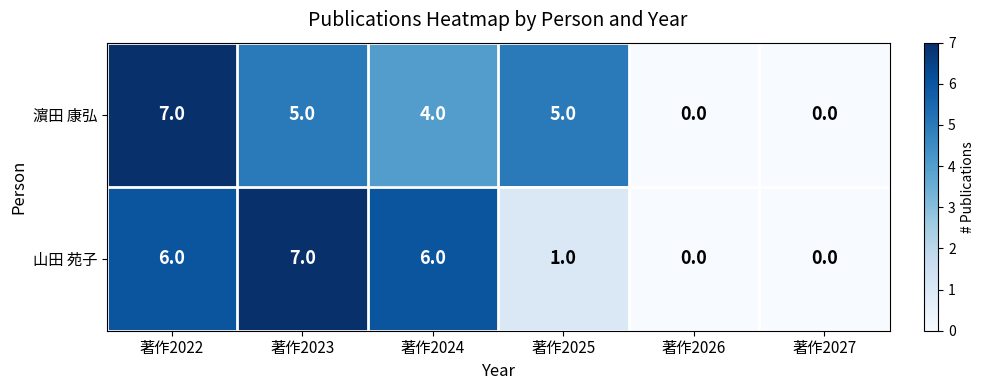

List the series in order of their overall mean, lowest first.

山田 苑子, 濵田 康弘